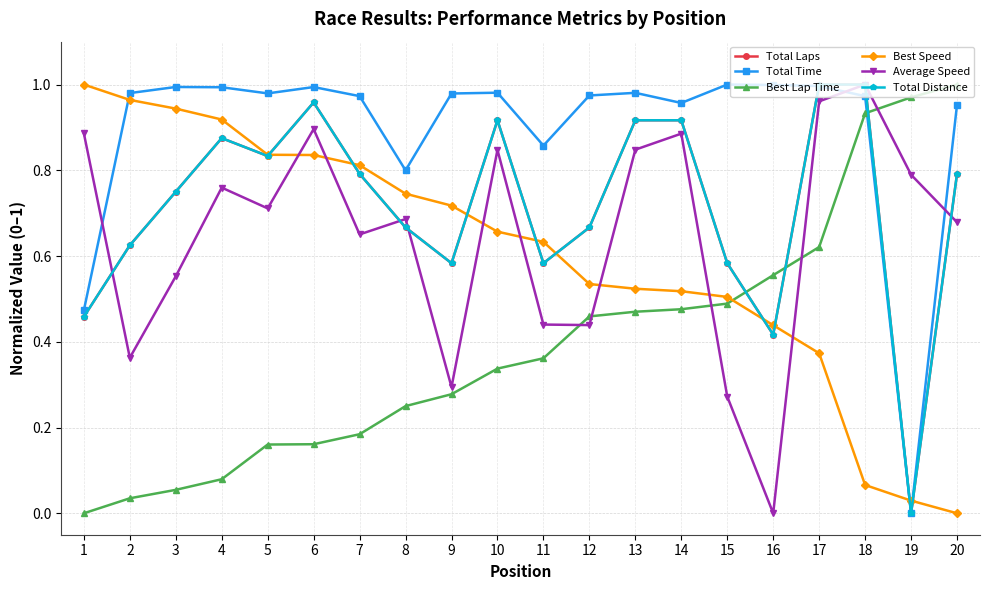

What is the difference between the Best Lap Time values at 11 and 5?

0.2